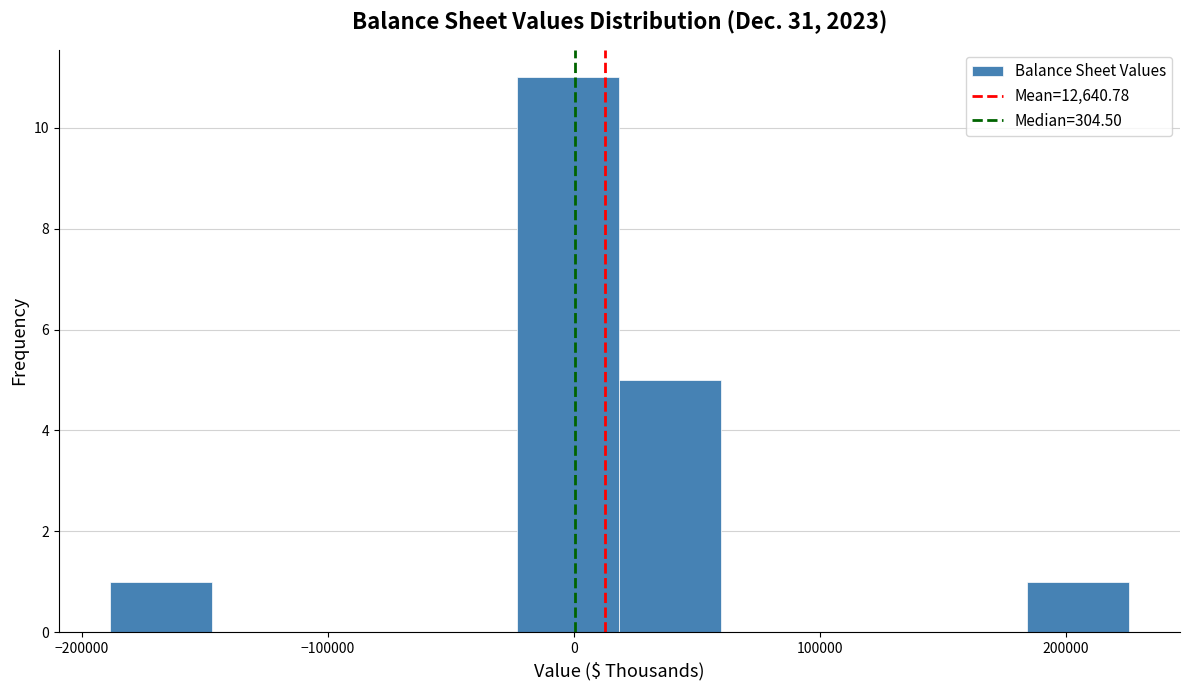

How tall is the bar that spans 180000 to 230000 on the x-axis? Neither the bar edges nor the heights are printed on the chart, so give them approximately, as read against the axes.

1